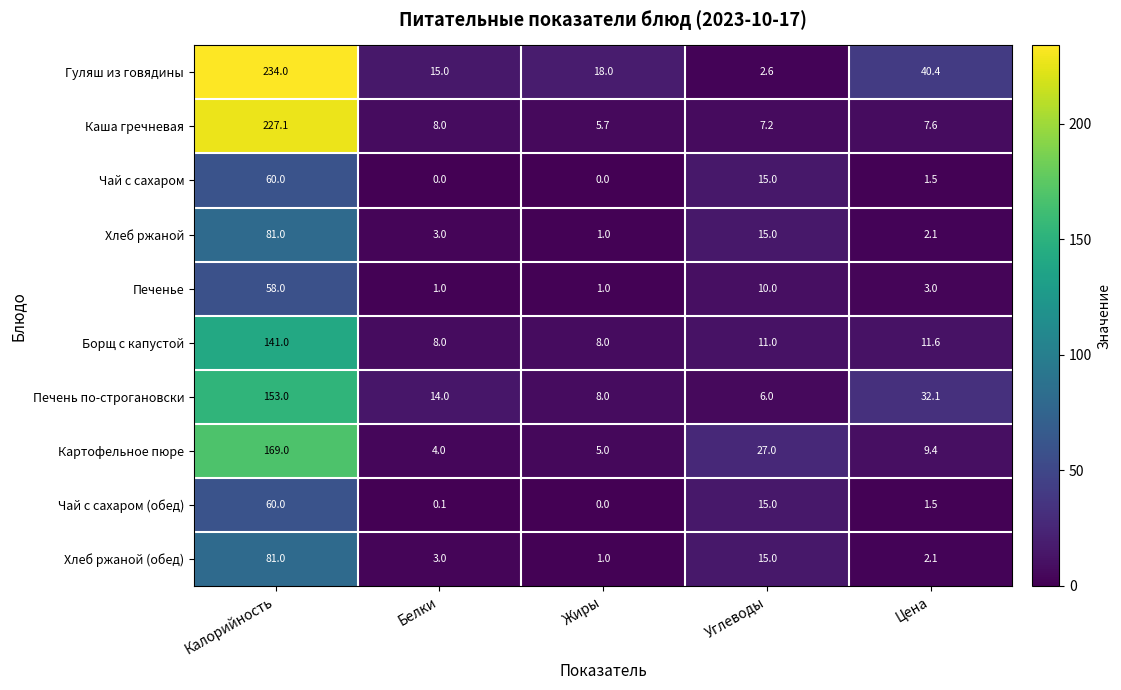

At which category is the sum across all series the highest?

Калорийность